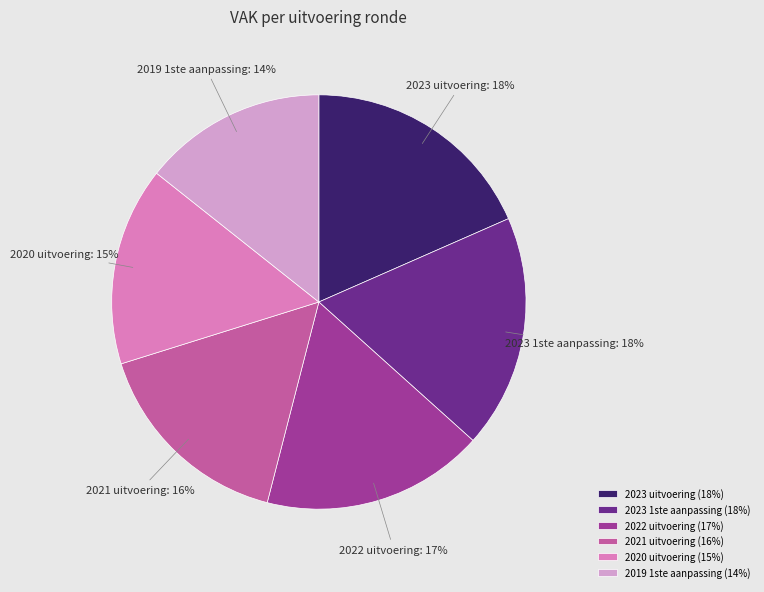

Which has a higher value, 2021 uitvoering or 2020 uitvoering?

2021 uitvoering